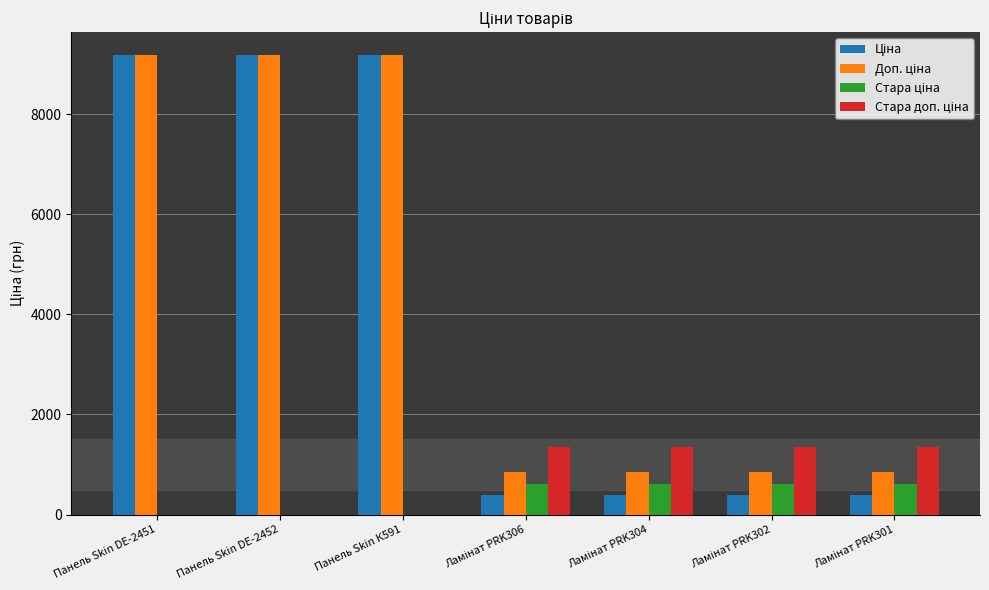

What position from the left is Ламінат PRK306?

4